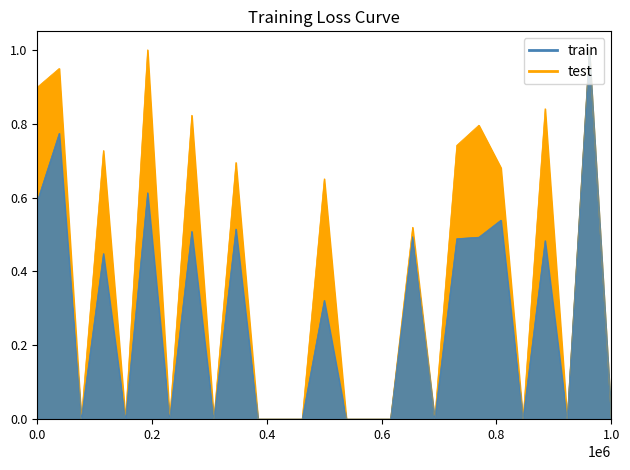

True or false: there are more than 1 points higher than both neighbors.

True